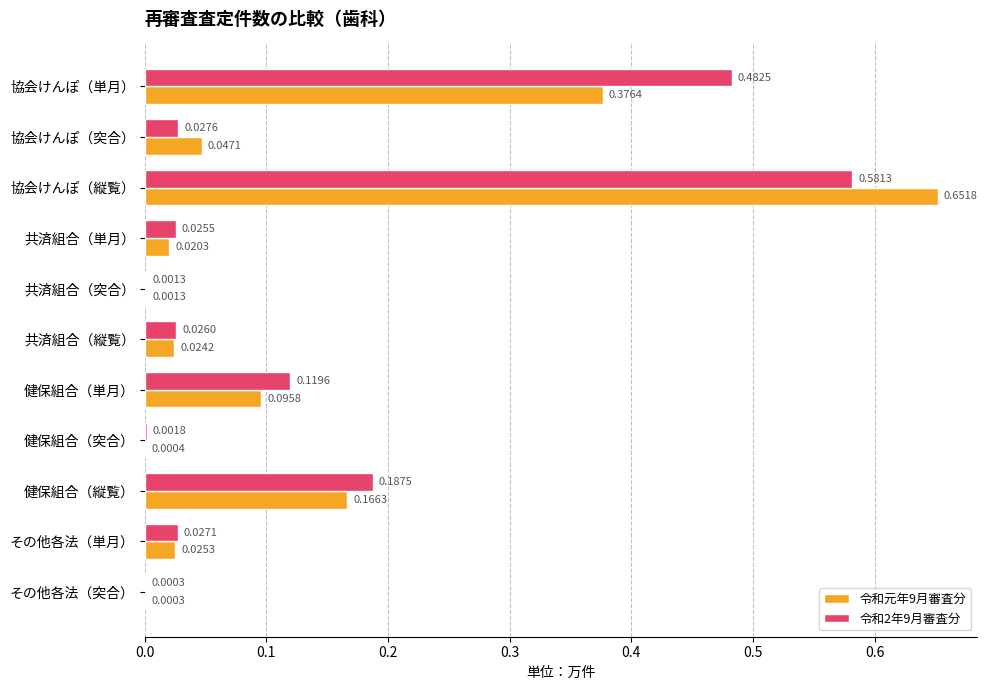

Which category has the highest value across all series?

協会けんぽ（縦覧）